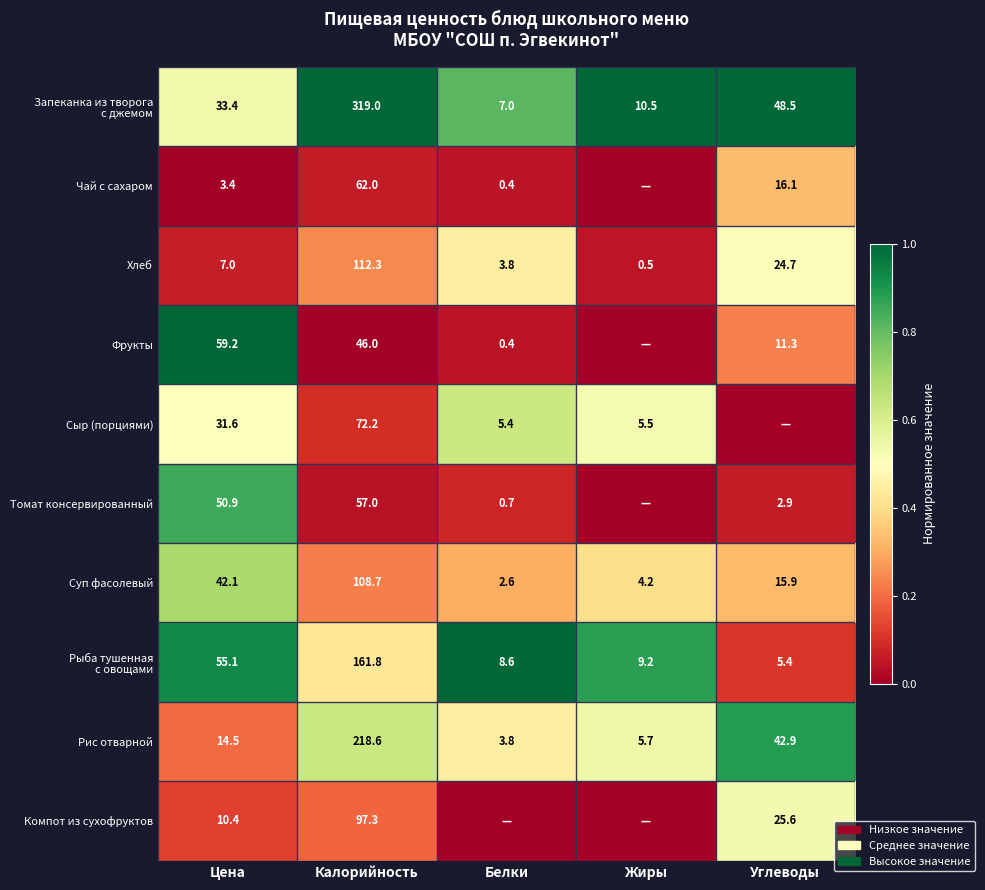

Where does the Рис отварной series first go above 14?

Цена